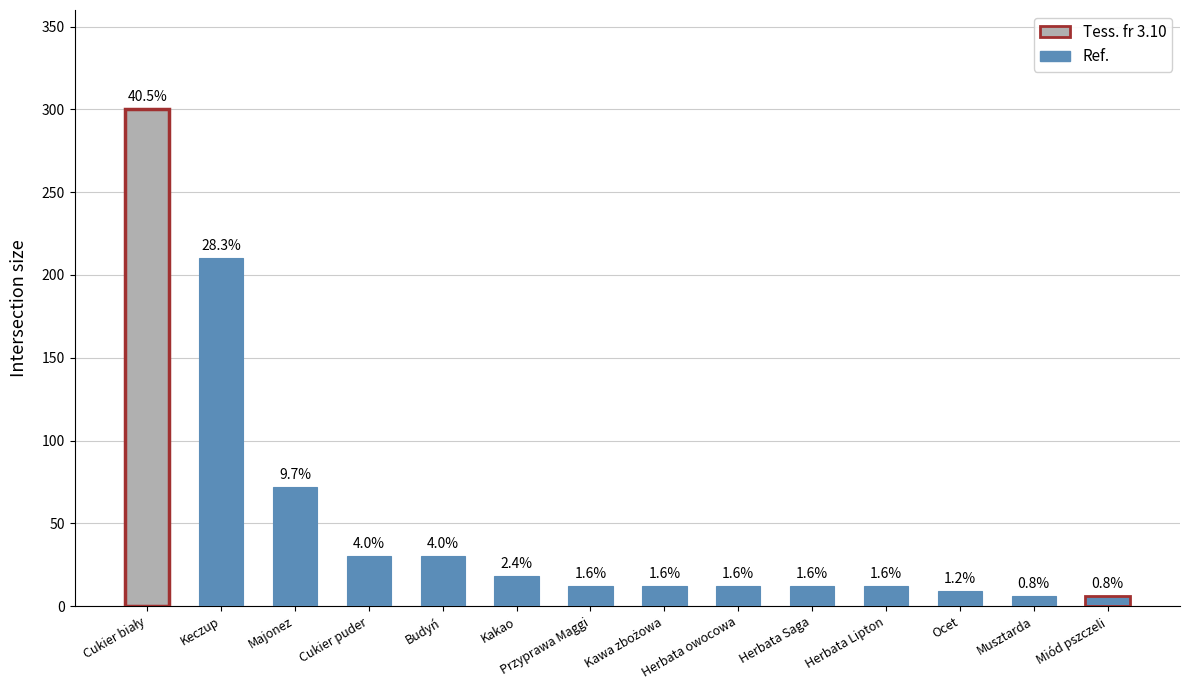

Does the chart contain any negative values?

No